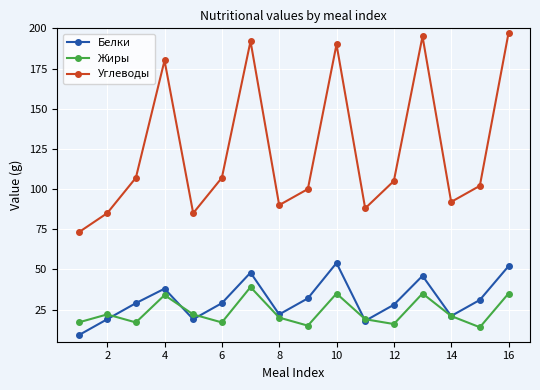

At how many categories does at least one series exceed 173?

5